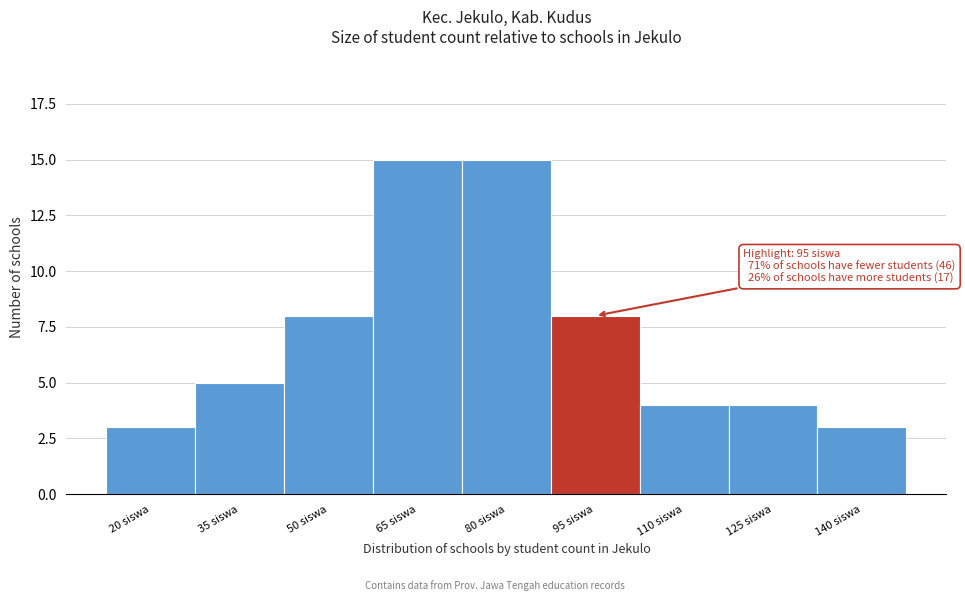

Reading left to right, extract all data points from this chart.

3	5	8	15	15	8	4	4	3